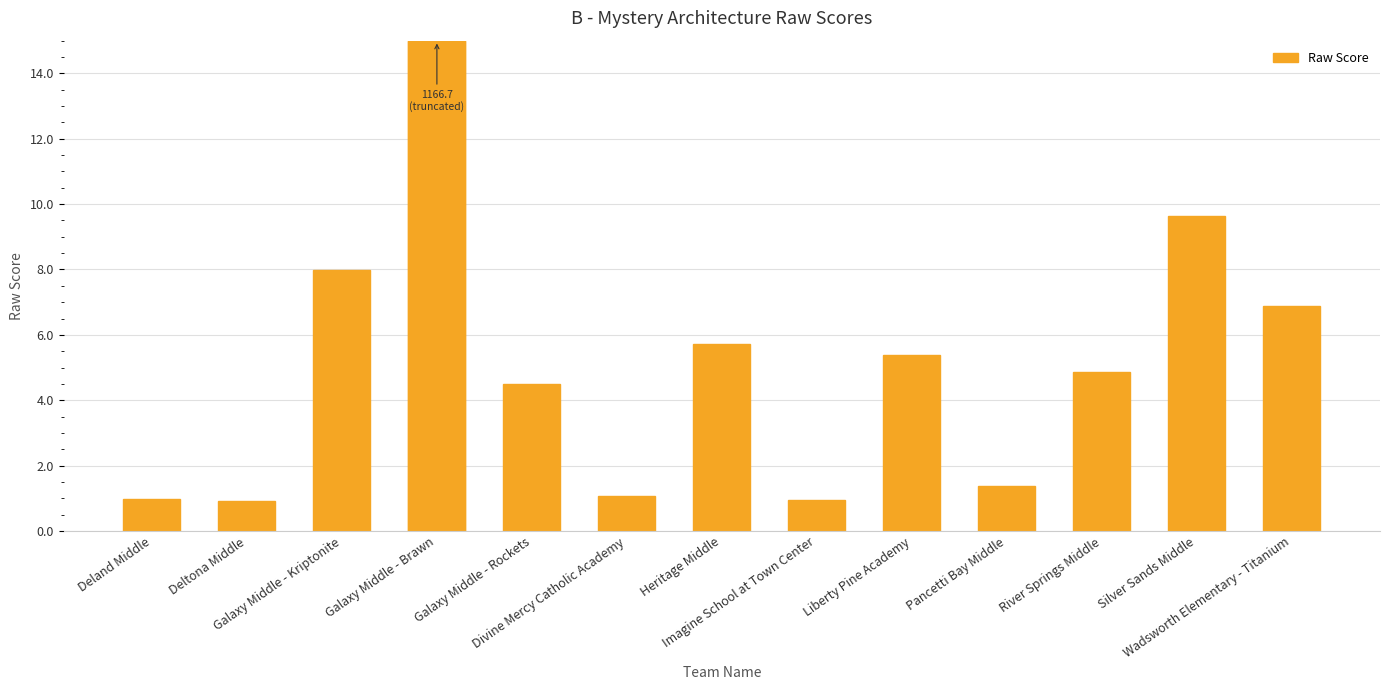

The chart shows a value of 9.6 at Silver Sands Middle. True or false?

True